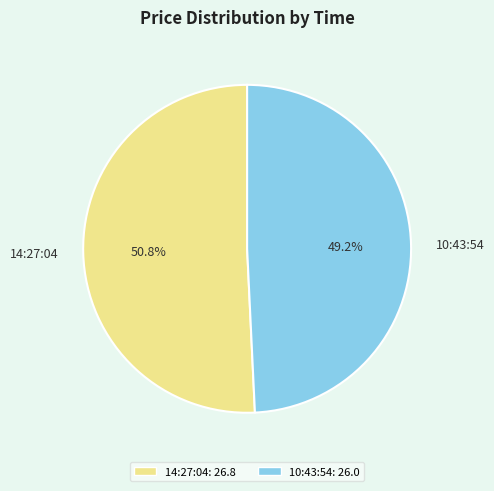

Which category accounts for the majority?

14:27:04